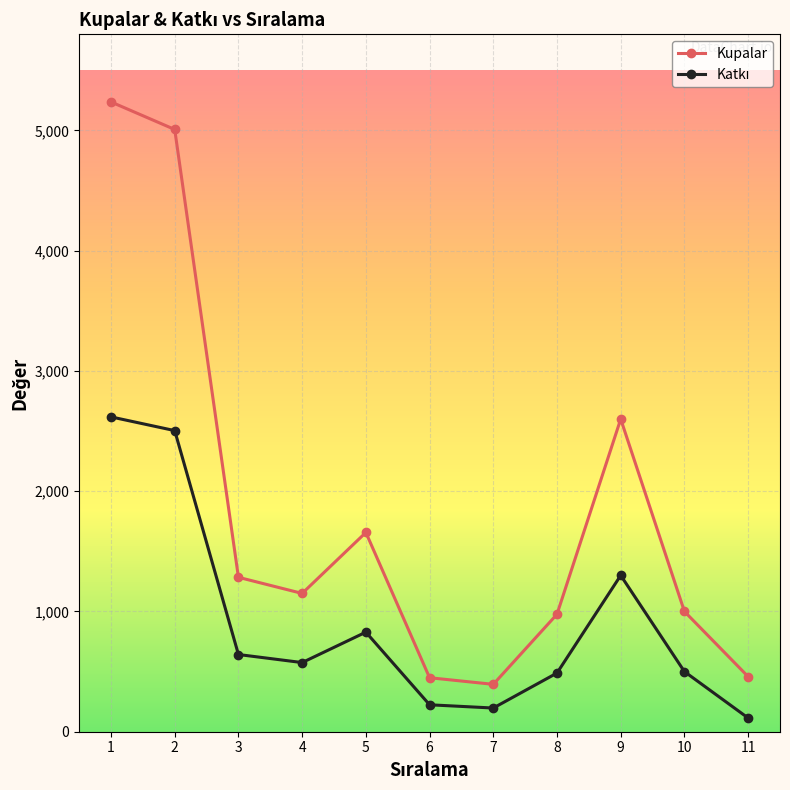

What is the sum of all Kupalar values?

20214